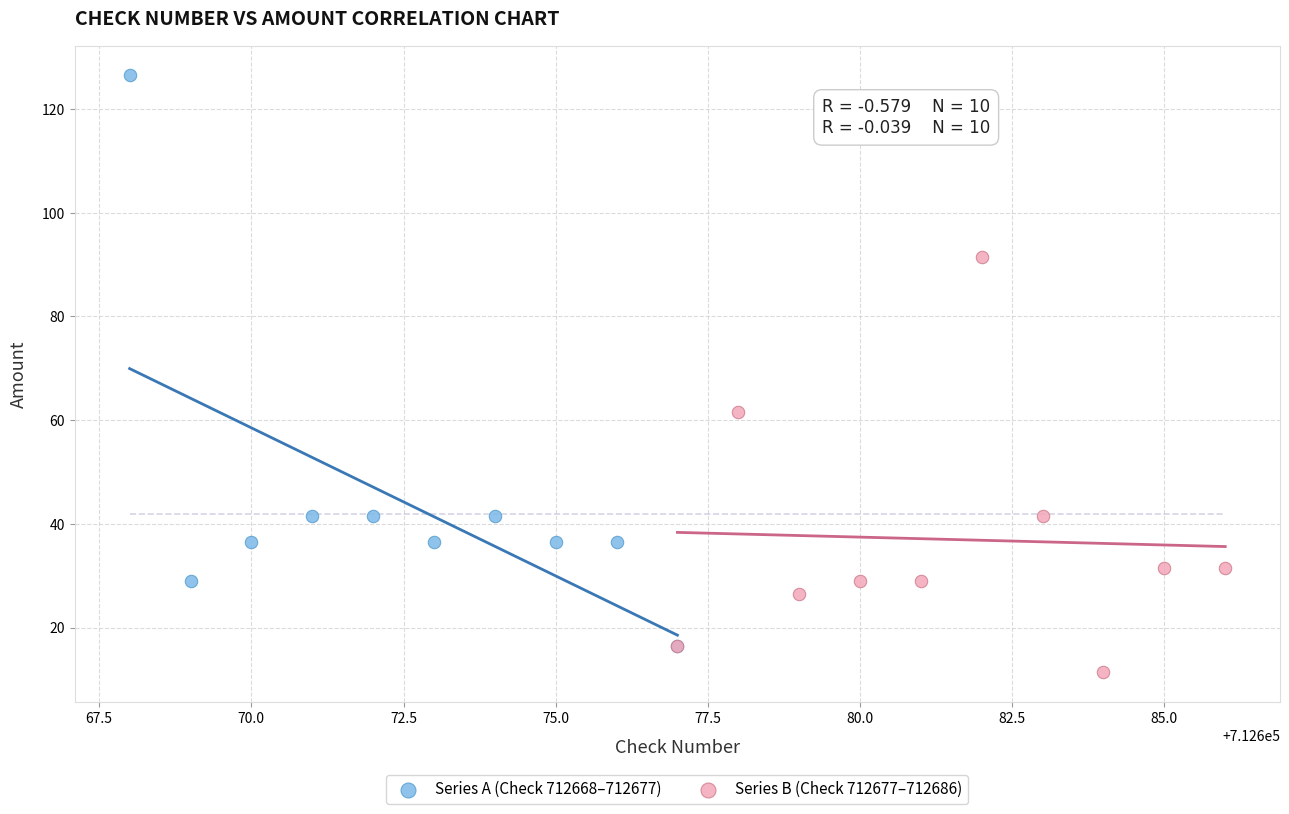

Which series has the largest Y range (max minus min)?

Series A (Check 712668–712677)